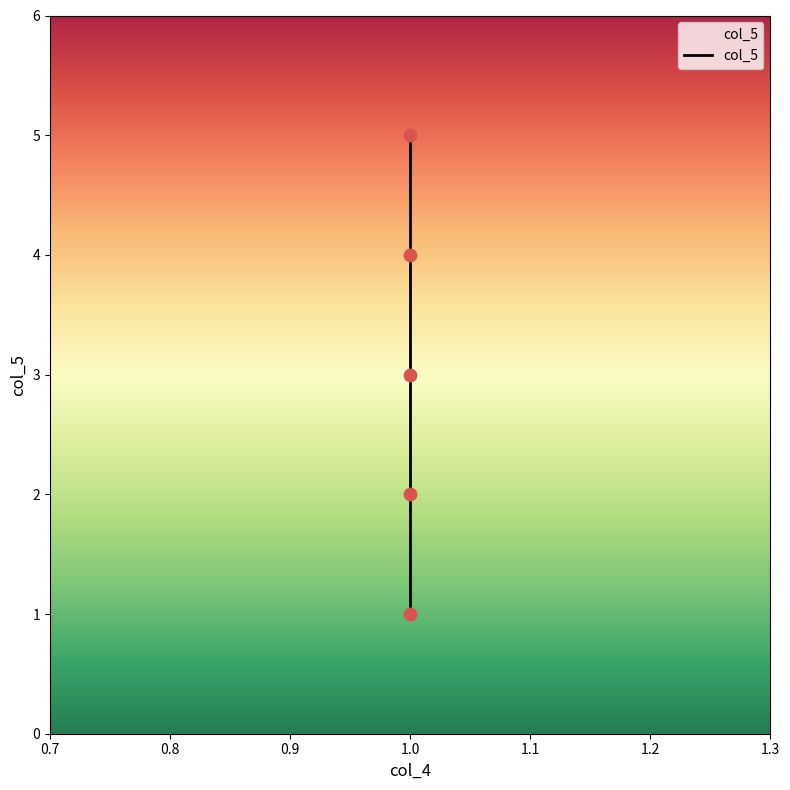

What is the ratio of the value at 1 to the value at 1?

3.0